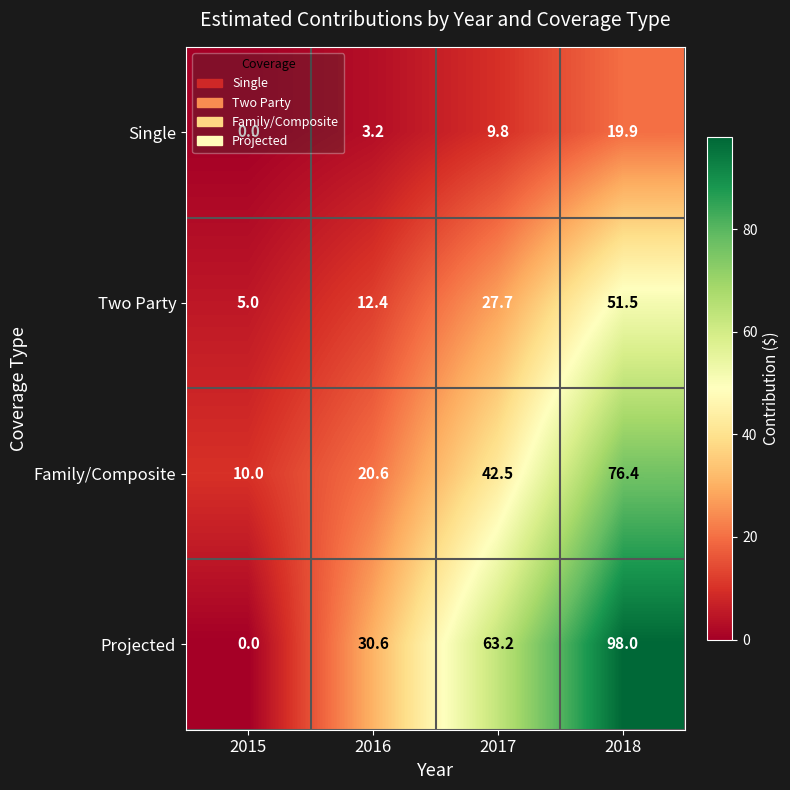

The Two Party series shows 5.0 at 2015. True or false?

True